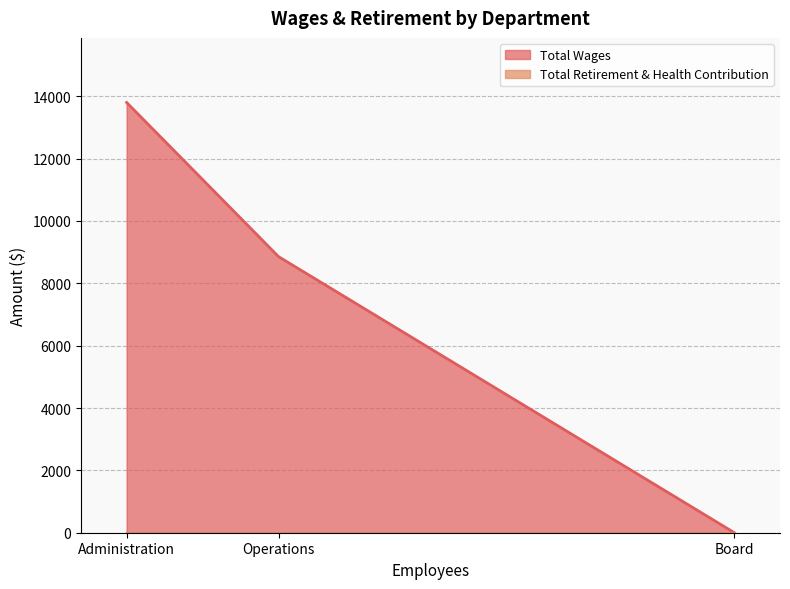

Between Administration and Operations, which is larger?

Administration